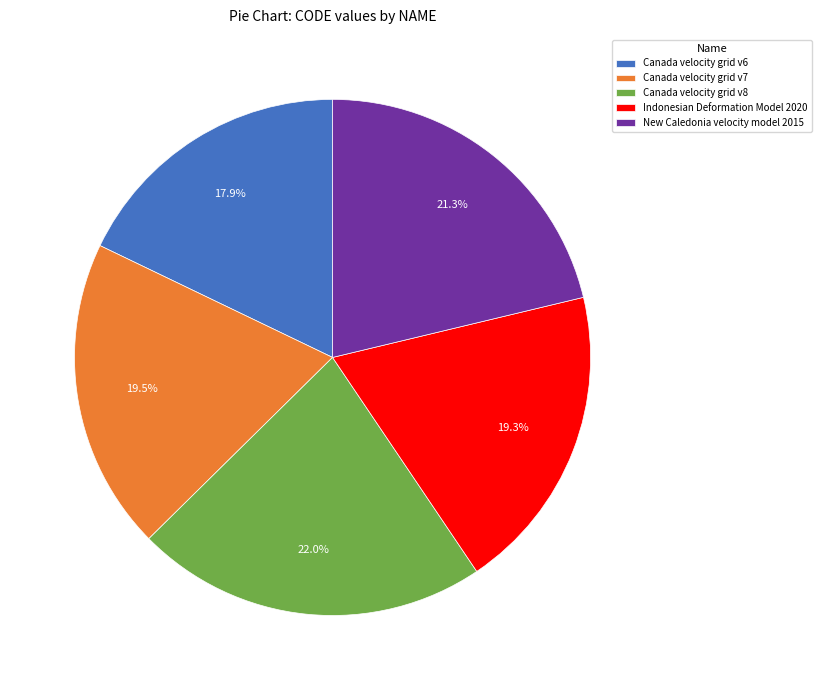

The New Caledonia velocity model 2015 slice represents 30% of the pie. True or false?

False